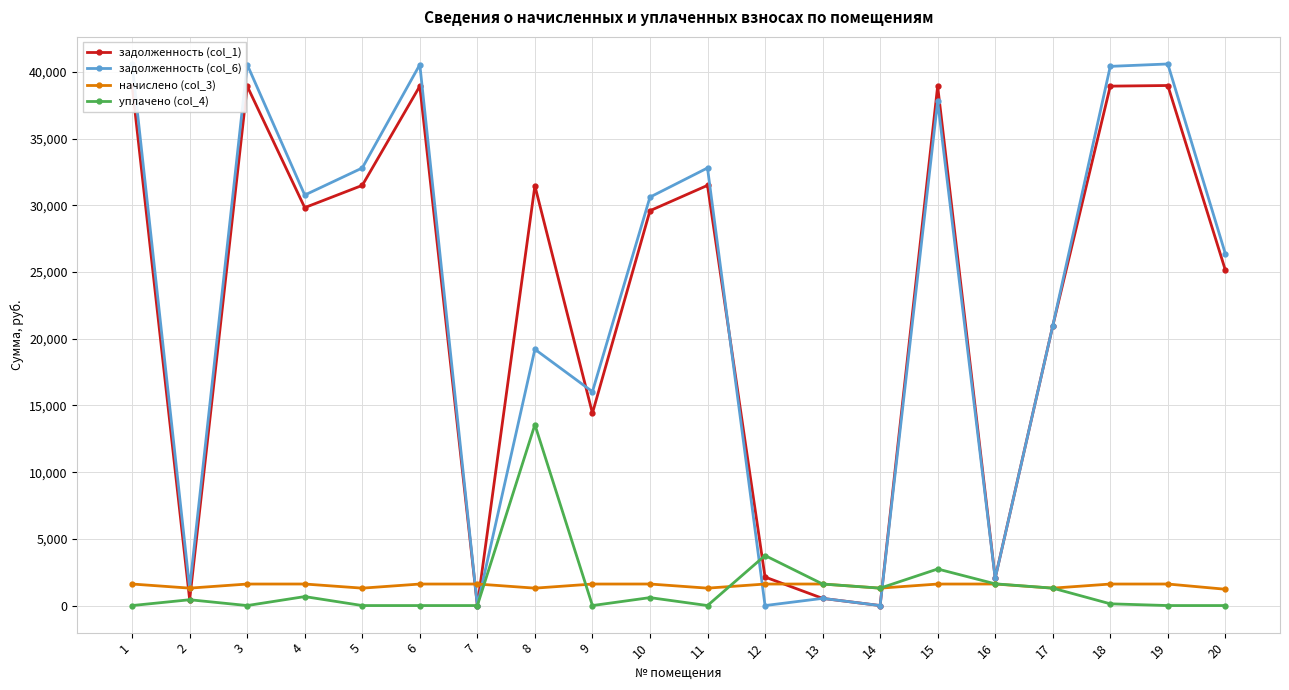

Reading left to right, transcribe all the data shown in this chart.

задолженность (col_1): 38989.0	435.5	38941.8	29833.0	31501.8	38941.8	0.0	31471.8	14422.1	29601.3	31501.8	2139.1	538.2	0.0	38941.8	2054.0	20954.8	38941.8	38989.0	25151.2
задолженность (col_6): 40603.6	1306.5	40554.4	30775.6	32806.3	40554.4	0.0	19213.7	16034.7	30620.9	32806.3	0.0	538.2	0.0	37814.0	2040.6	20954.3	40424.2	40603.6	26373.8
начислено (col_3): 1614.6	1306.5	1612.7	1614.6	1304.5	1612.7	1614.6	1304.5	1612.7	1614.6	1304.5	1612.7	1614.6	1304.5	1612.7	1614.6	1304.5	1612.7	1614.6	1222.7
уплачено (col_4): 0.0	435.5	0.0	672.0	0.0	0.0	0.0	13562.7	0.0	595.0	0.0	3751.7	1614.6	1305.0	2740.4	1628.0	1305.0	130.2	0.0	0.0